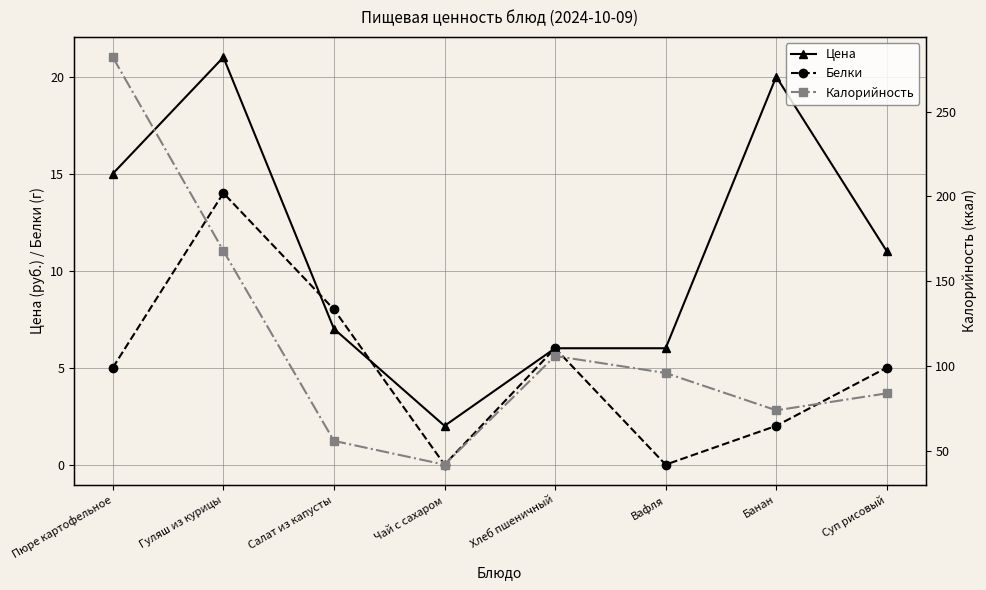

Rank the categories by Цена value from lowest to highest.

Чай с сахаром, Хлеб пшеничный, Вафля, Салат из капусты, Суп рисовый, Пюре картофельное, Банан, Гуляш из курицы